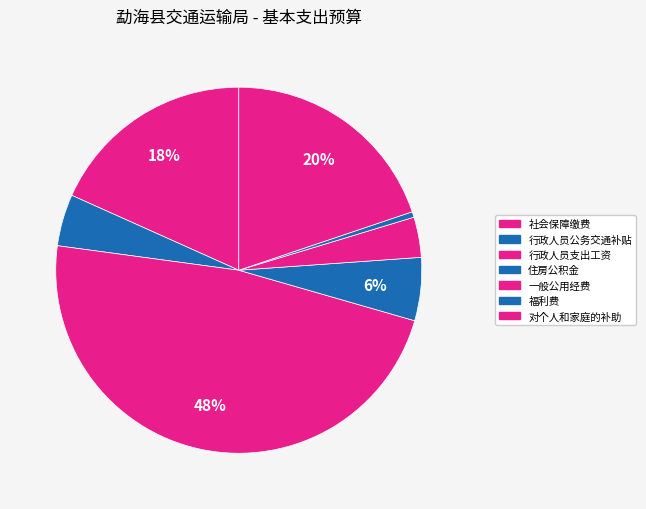

To the nearest percent, what is the difference between the largest and smallest slice percentages?

47%